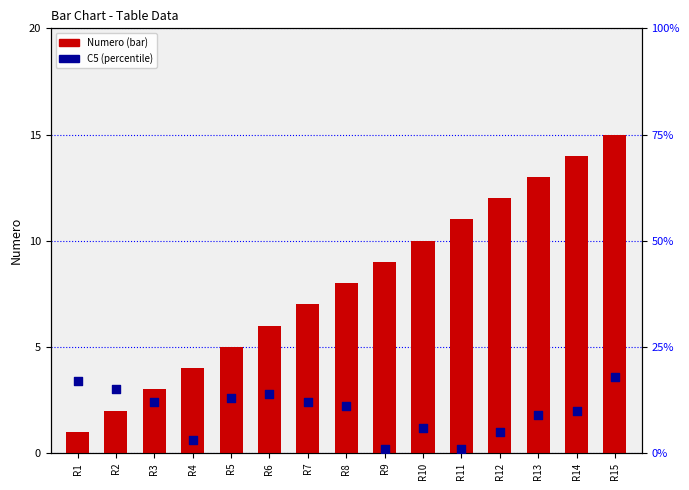

Which series has the largest total across all categories?

C5